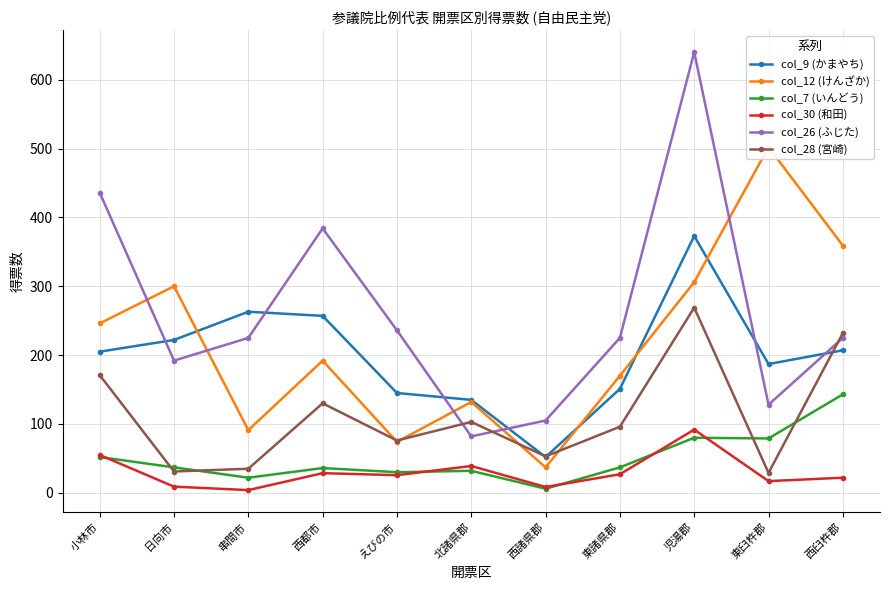

At which category is the sum across all series the highest?

児湯郡